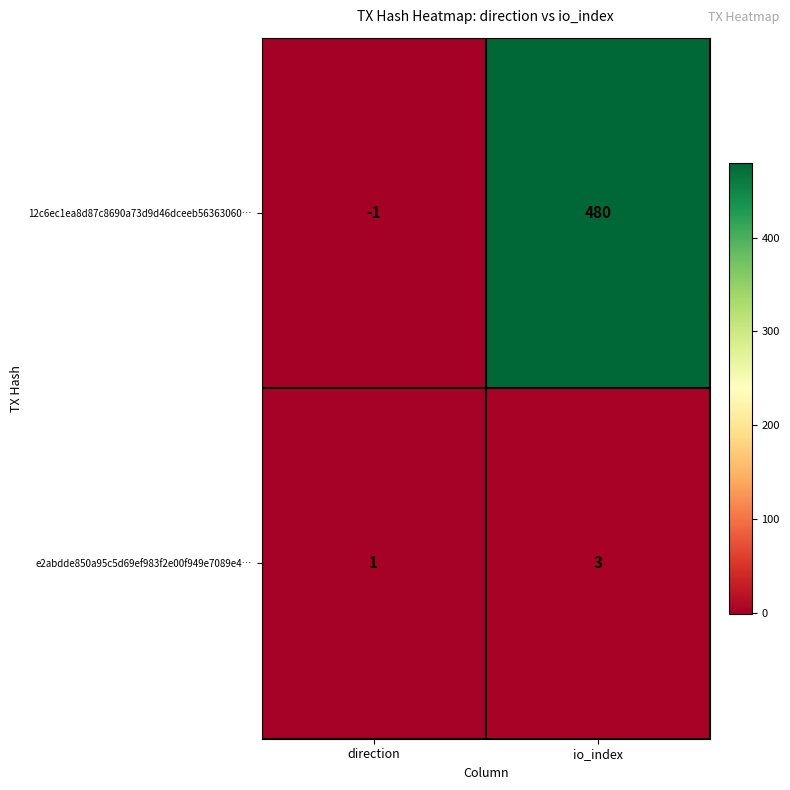

Between direction and io_index, which series saw the biggest shift?

12c6ec1ea8d87c8690a73d9d46dceeb56363060…